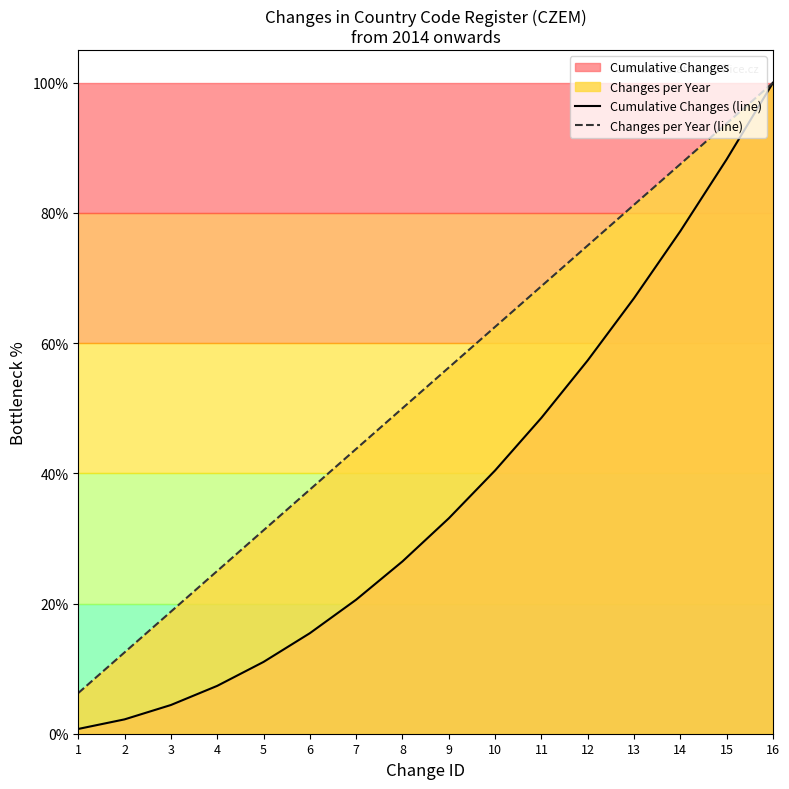

The value of Cumulative Changes (line) at 16 is 159.7. True or false?

False